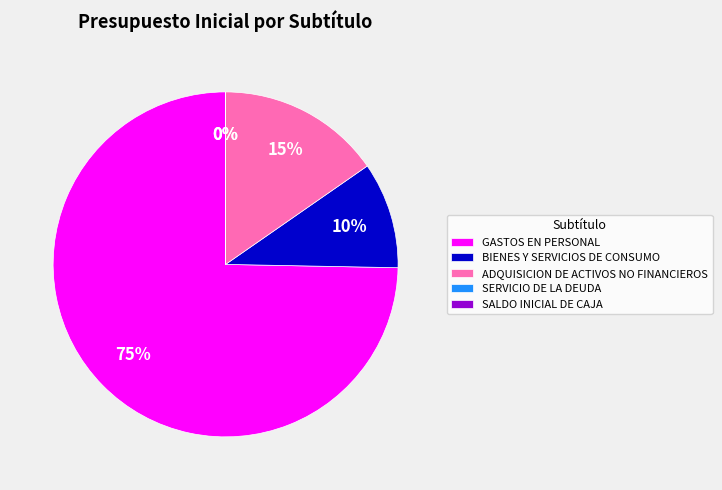

Which category has the biggest portion of the pie?

GASTOS EN PERSONAL